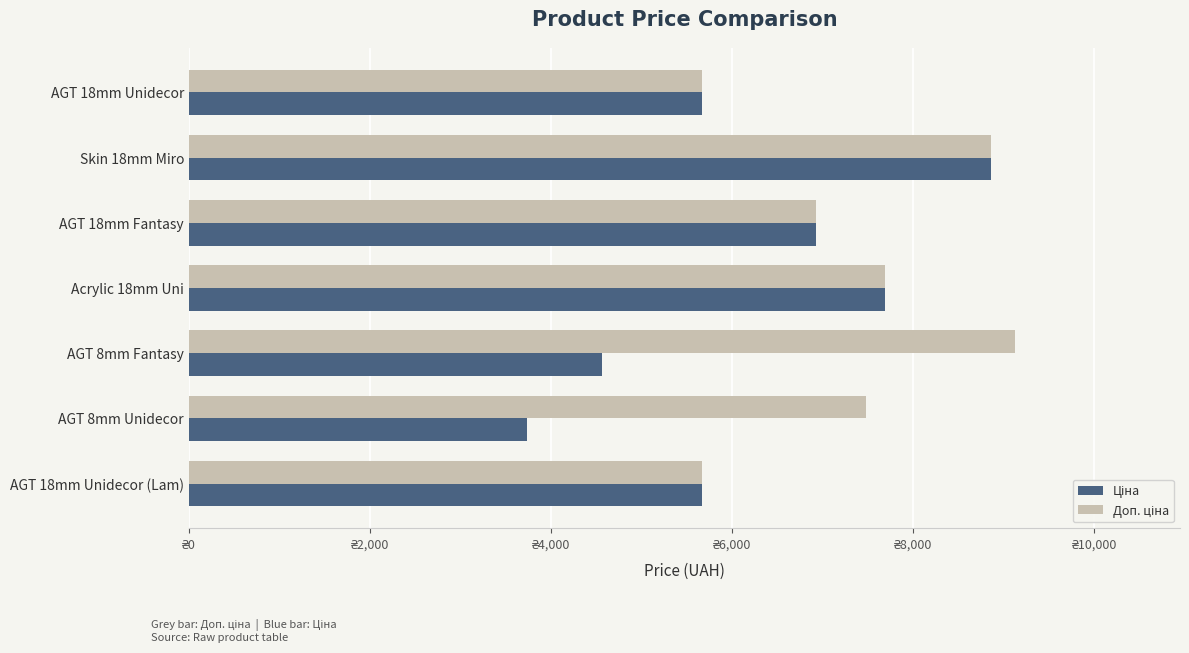

What are all the series names shown in the legend?

Ціна, Доп. ціна